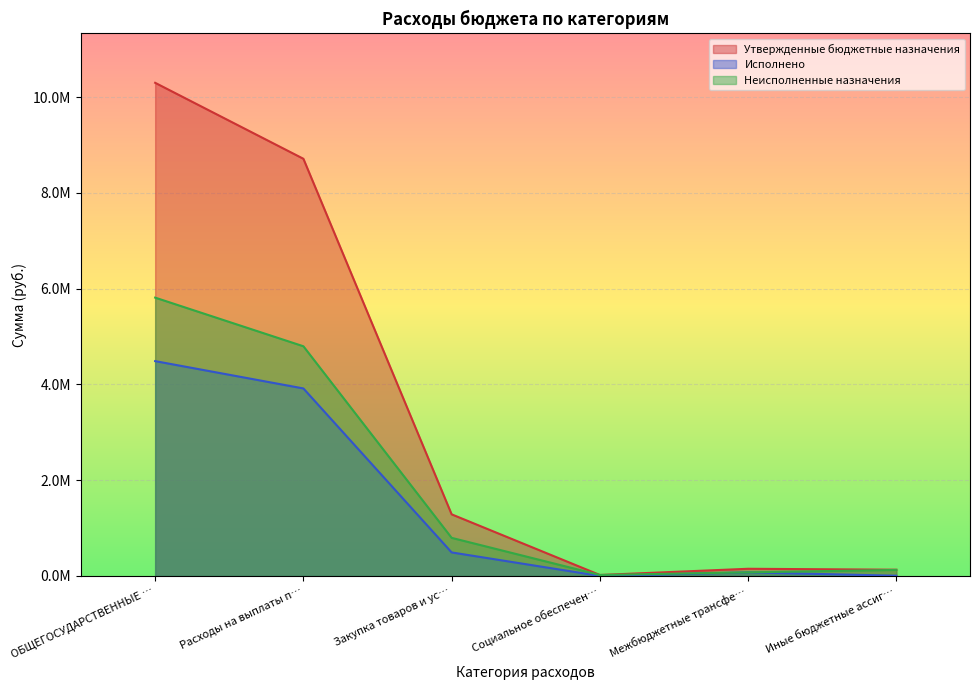

Does the chart display data point markers on the line(s)?

No